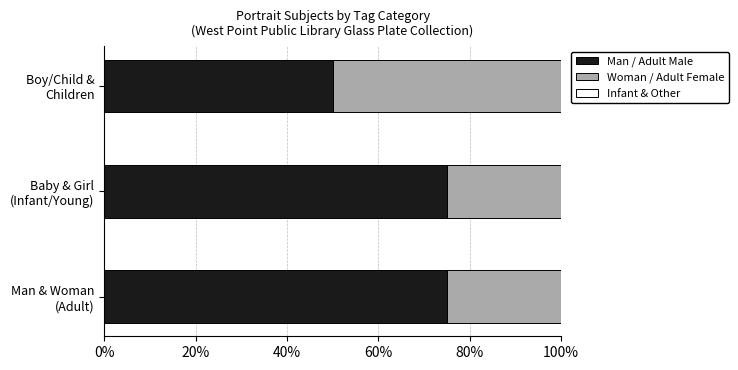

What is the average value of the Man / Adult Male series?

67